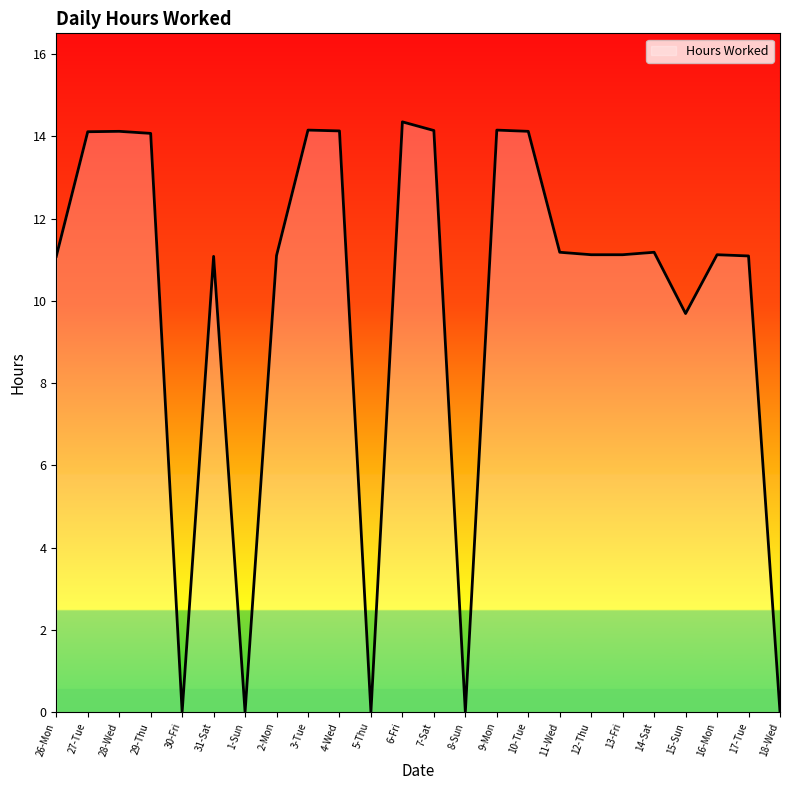

What is the change in value from 5-Thu to 15-Sun?

+9.7